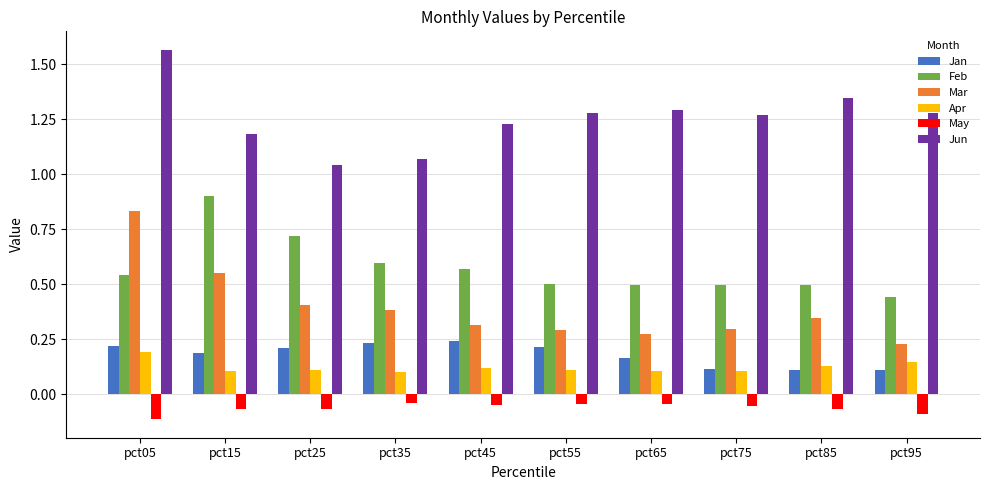

Which category has the highest value across all series?

pct05